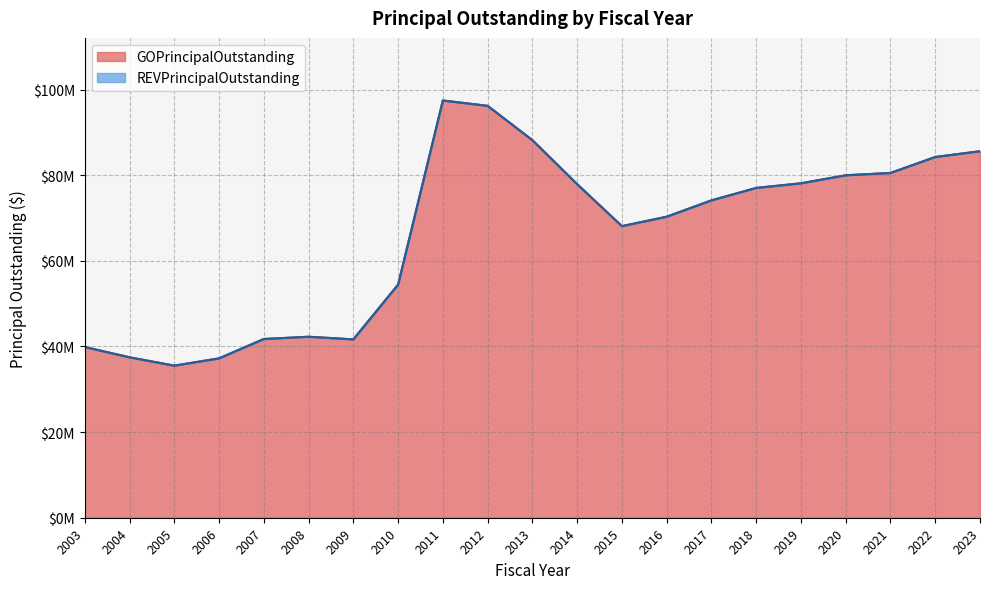

List the labels in order of value, largest first.

2011, 2012, 2013, 2023, 2022, 2021, 2020, 2019, 2014, 2018, 2017, 2016, 2015, 2010, 2008, 2007, 2009, 2003, 2004, 2006, 2005